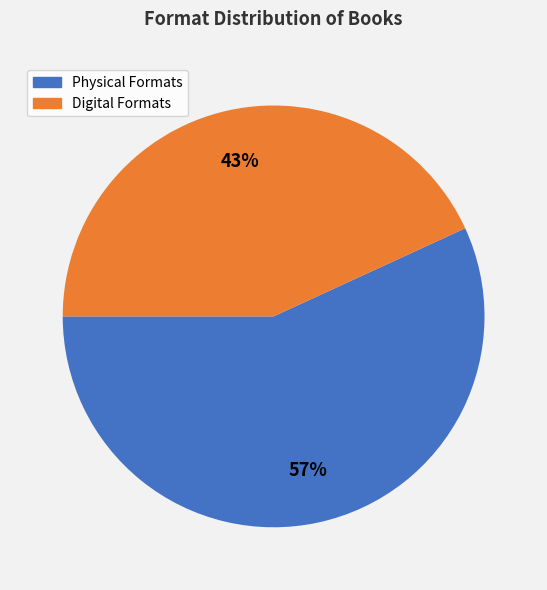

How many slices are in this pie chart?

2